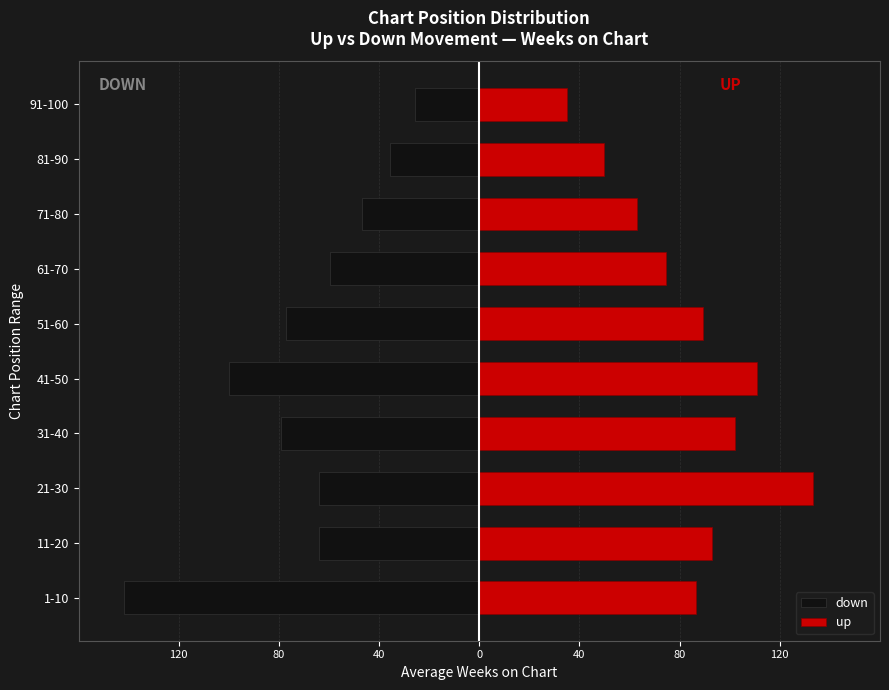

Reading right to left, transcribe all the data shown in this chart.

down: -25.6	-35.6	-47.0	-59.6	-77.0	-100.0	-79.2	-64.0	-64.2	-141.8
up: 35.0	50.0	63.0	74.6	89.4	111.0	102.2	133.2	92.9	86.5